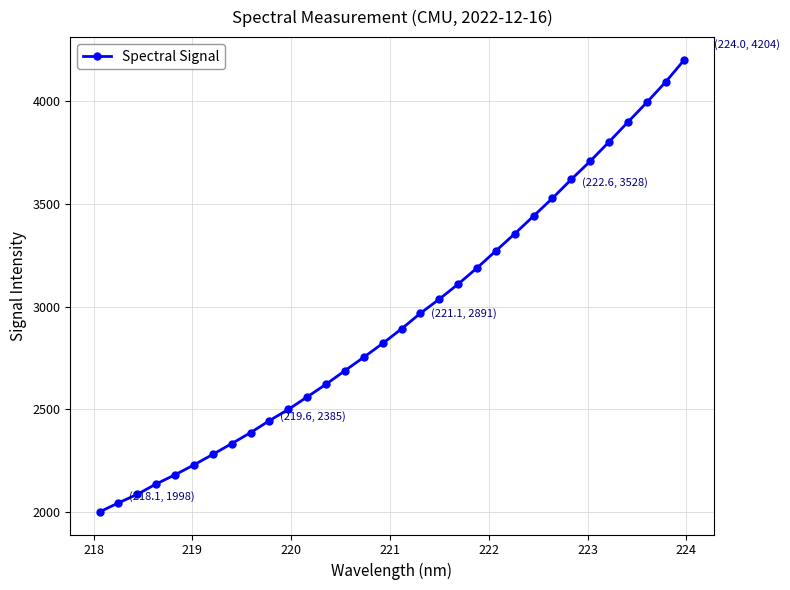

What is the greatest value displayed?

4203.8